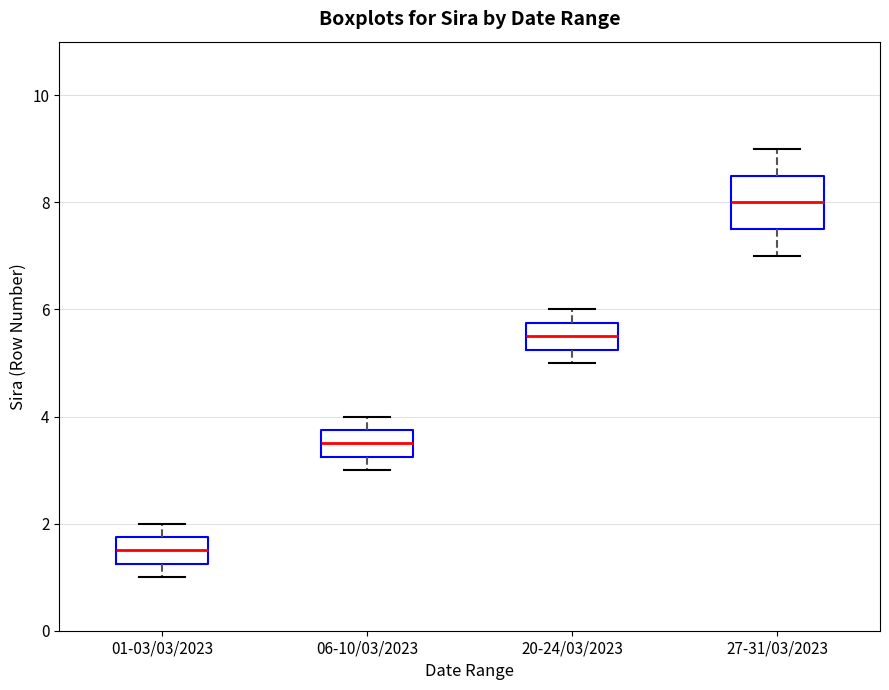

Reading left to right, read every box against the y-axis: the position of its median line, the range the box covers, and the ends of its whiskers. The values are not printed on the chart, so give them approximately, as read against the axis.

01-03/03/2023: median 1.6, box 1.2 to 1.8, whiskers 1.0 to 2.0
06-10/03/2023: median 3.6, box 3.2 to 3.8, whiskers 3.0 to 4.0
20-24/03/2023: median 5.6, box 5.2 to 5.8, whiskers 5.0 to 6.0
27-31/03/2023: median 8.0, box 7.6 to 8.6, whiskers 7.0 to 9.0